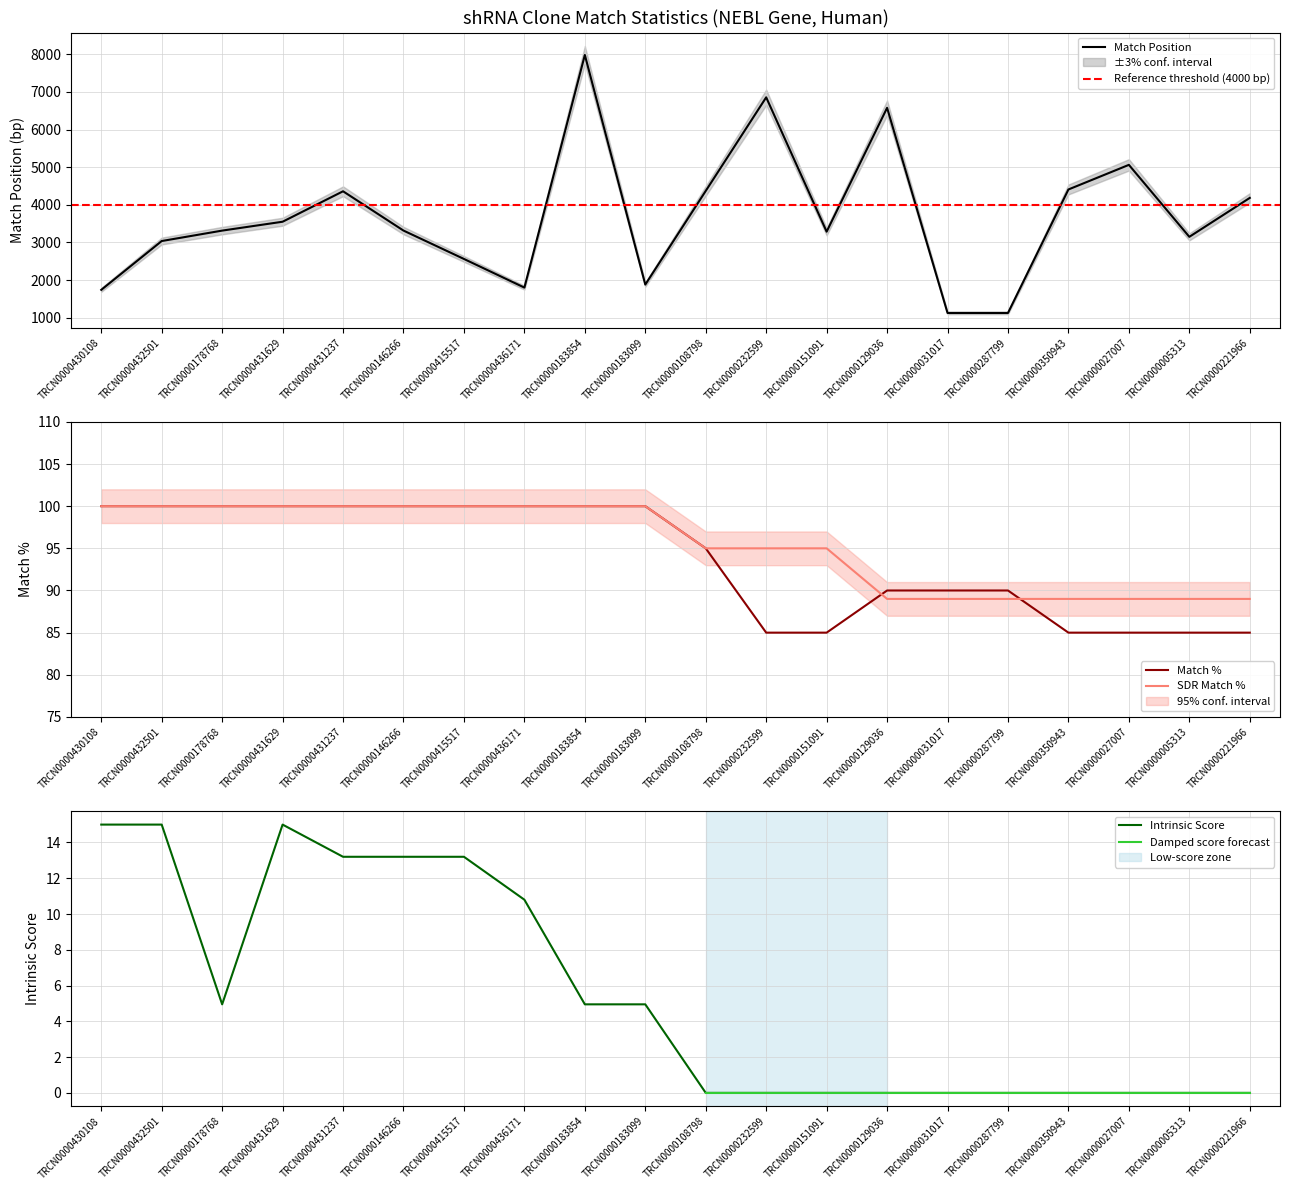

True or false: Match Position has a value of 6576.0 at TRCN0000129036.

True